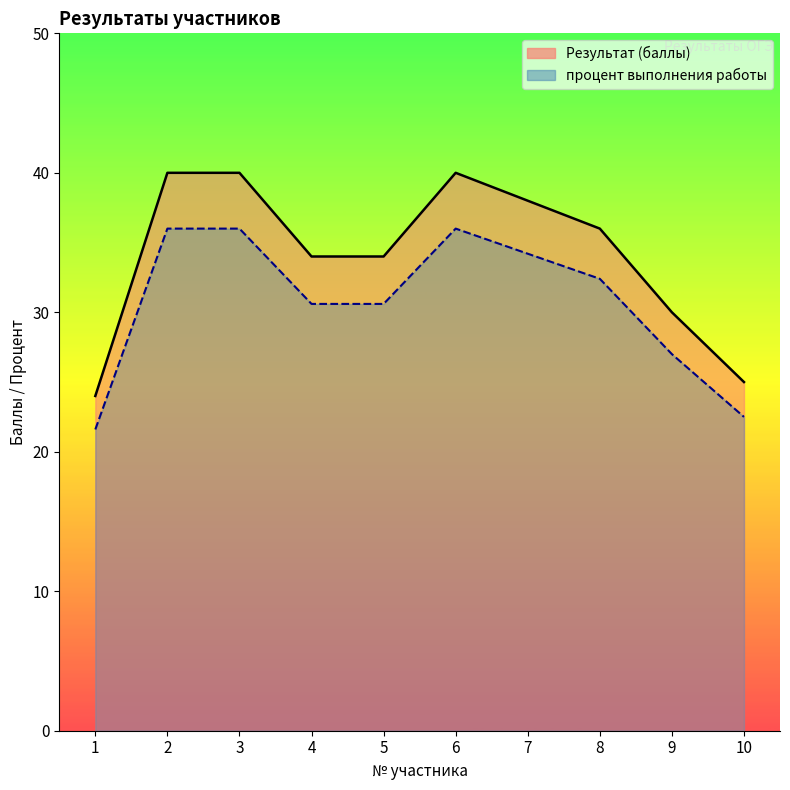

Reading left to right, list all the values displayed in this chart.

Результат (баллы): 24.0	40.0	40.0	34.0	34.0	40.0	38.0	36.0	30.0	25.0
процент выполнения работы: 21.6	36.0	36.0	30.6	30.6	36.0	34.2	32.4	27.0	22.5